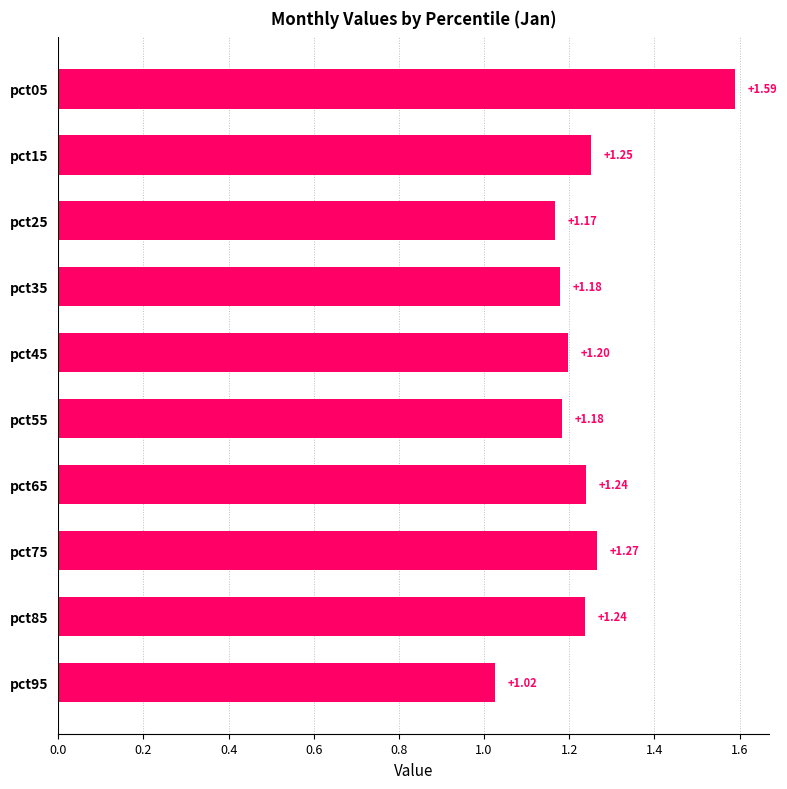

What is the change in value from pct25 to pct85?

+0.1